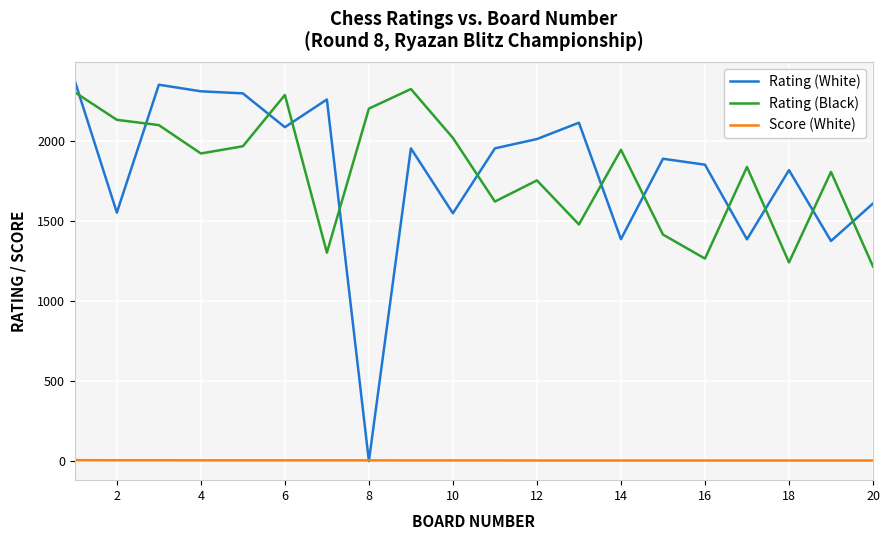

What is the average value of the Rating (White) series?

1804.7